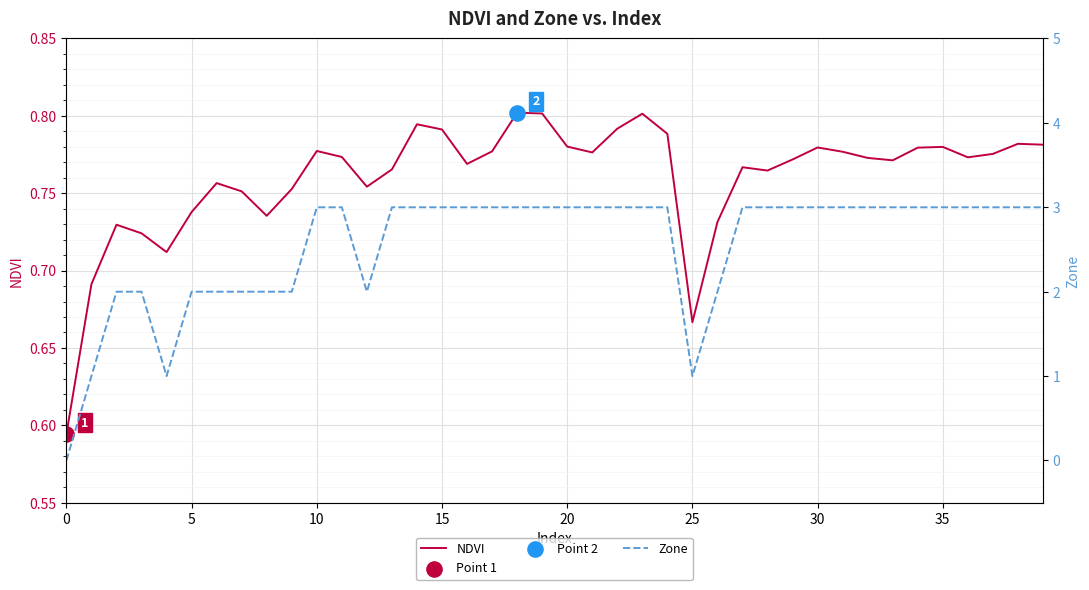

Which series contains the highest Y value?

Zone